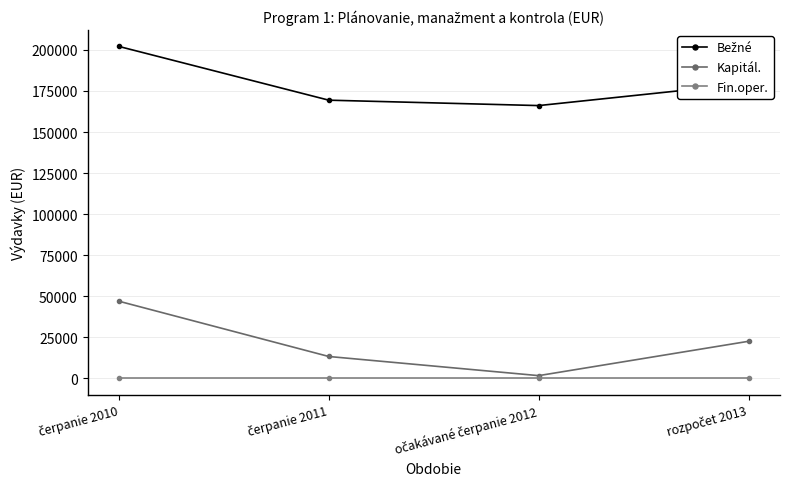

What is the total value across all series at čerpanie 2011?

182686.0